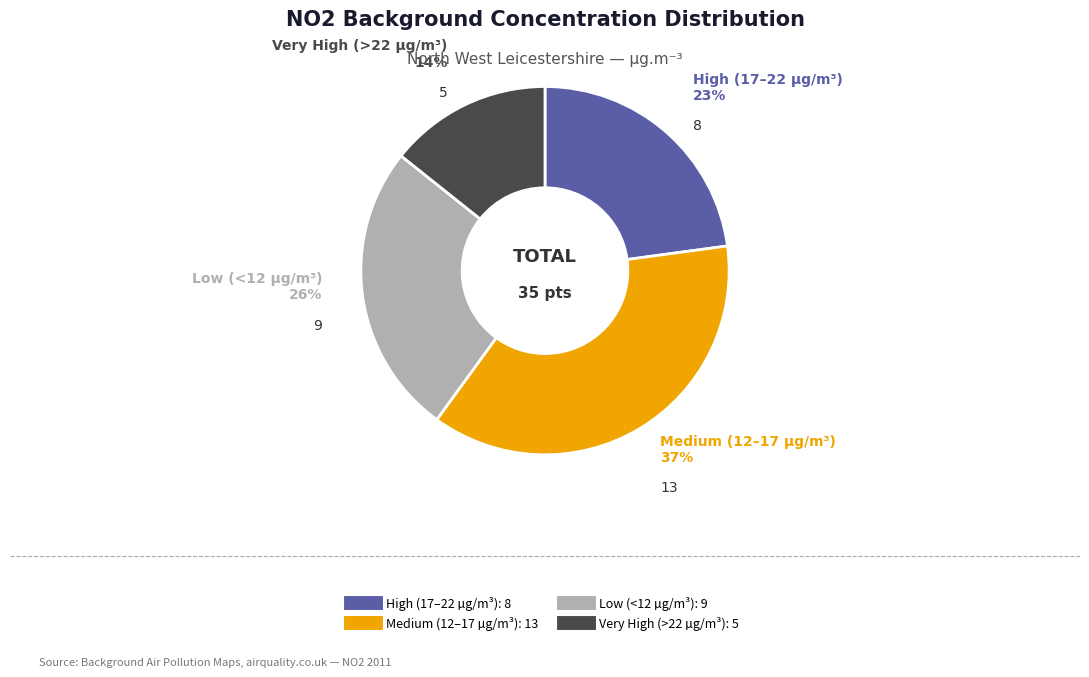

To the nearest percent, what is the difference between the largest and smallest slice percentages?

23%